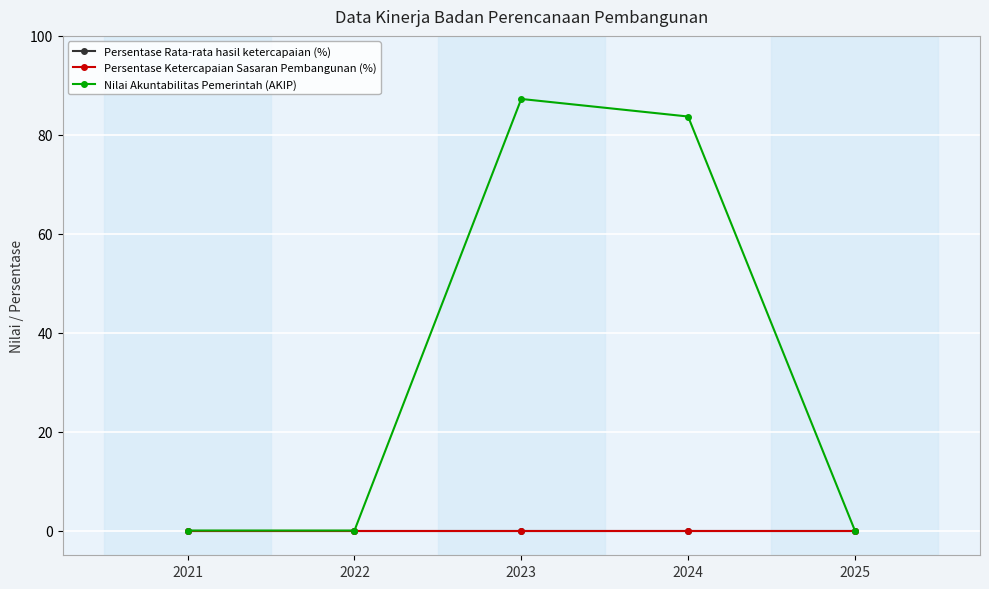

Reading right to left, list all the values displayed in this chart.

Persentase Rata-rata hasil ketercapaian (%): 2025=0.0	2024=0.0	2023=0.0	2022=0.0	2021=0.0
Persentase Ketercapaian Sasaran Pembangunan (%): 2025=0.0	2024=0.0	2023=0.0	2022=0.0	2021=0.0
Nilai Akuntabilitas Pemerintah (AKIP): 2025=0.0	2024=83.7	2023=87.2	2022=0.0	2021=0.0